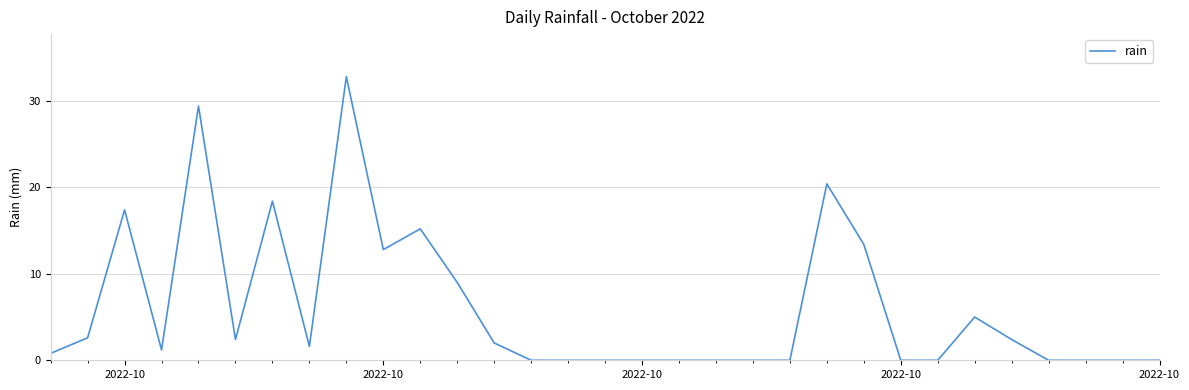

What is the maximum value shown in the chart?

32.8